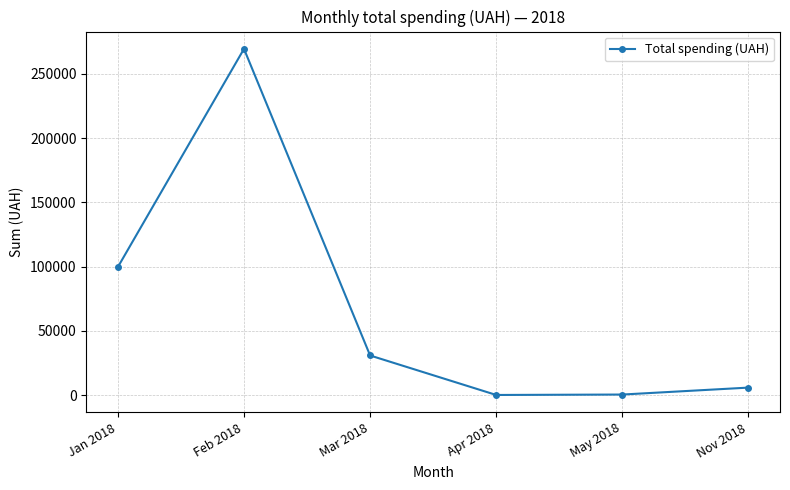

What is the label of the 2nd point from the left?

Feb 2018